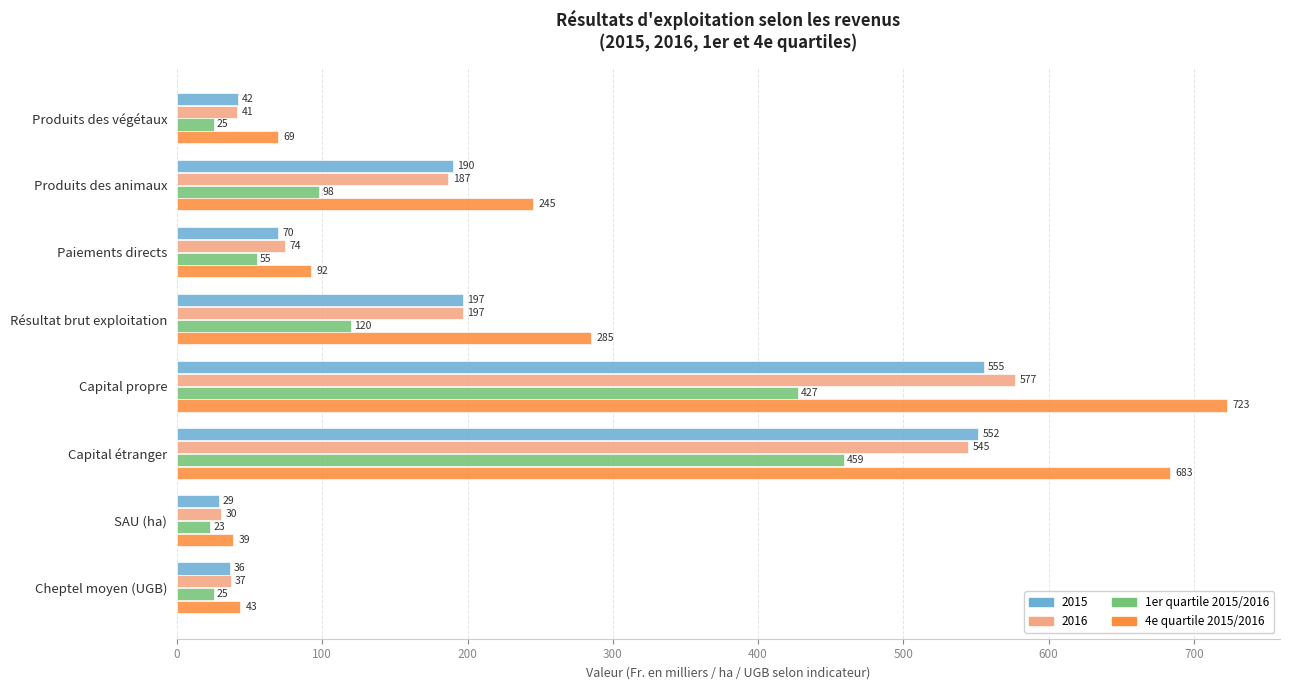

Which category has the lowest value across all series?

SAU (ha)